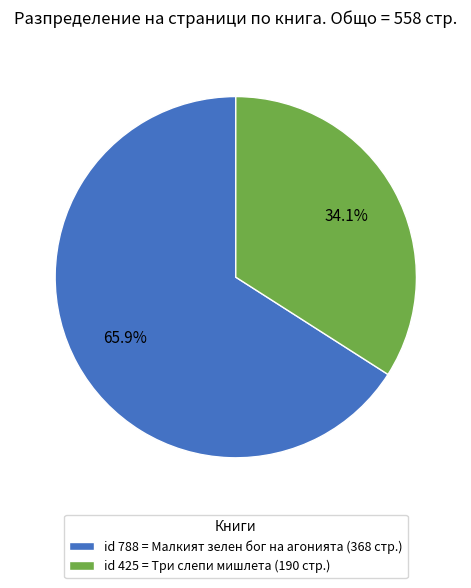

How many segments does this pie chart have?

2